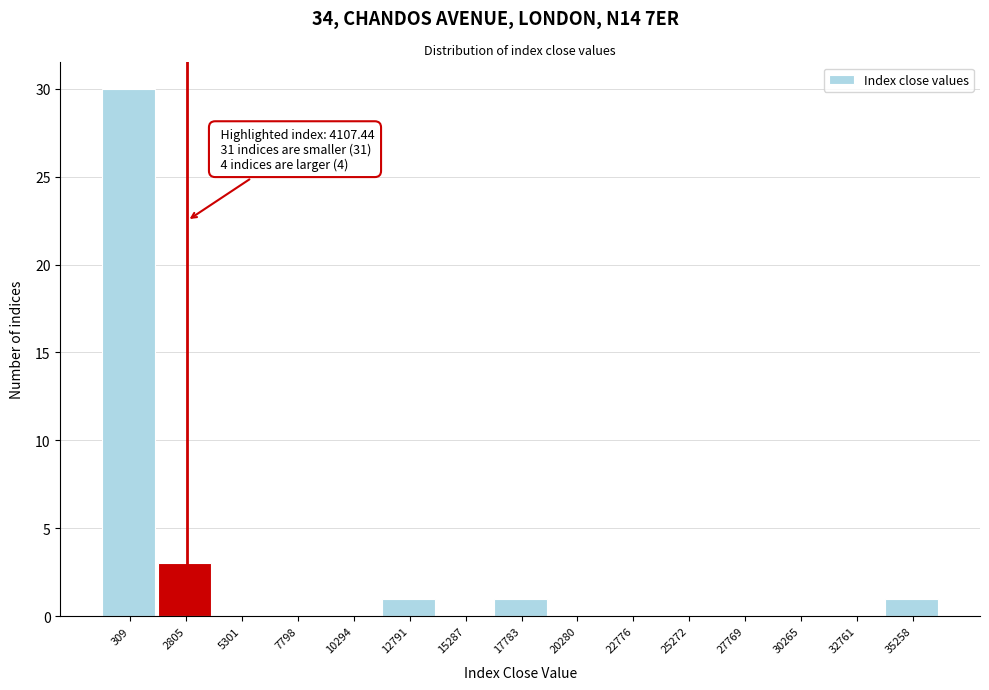

Reading left to right, list all the values displayed in this chart.

309=30	2805=3	5301=0	7798=0	10294=0	12791=1	15287=0	17783=1	20280=0	22776=0	25272=0	27769=0	30265=0	32761=0	35258=1